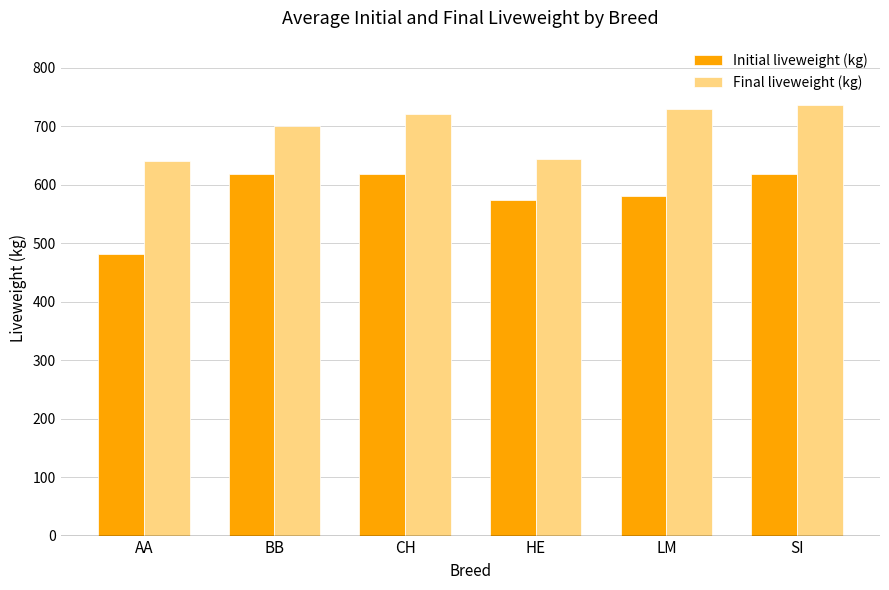

What is the difference between the maximum and second lowest values in the Final liveweight (kg) series?

92.0